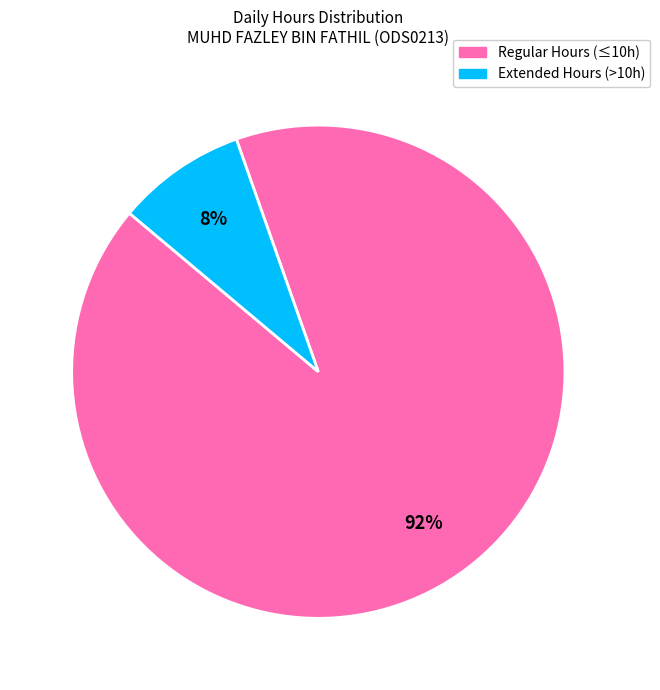

To the nearest percent, what is the combined percentage of Extended Hours (>10h) and Regular Hours (≤10h)?

100%